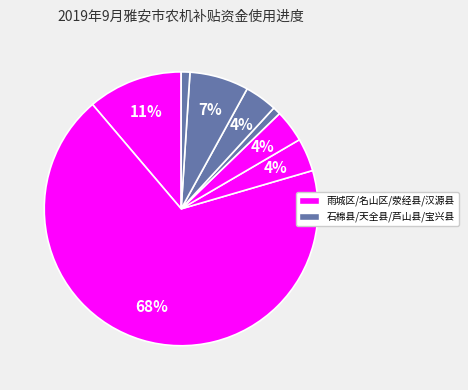

Count the number of slices in the pie.

8